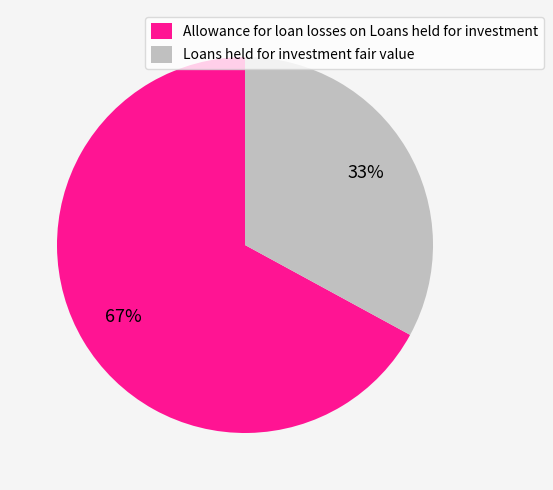

Count the number of slices in the pie.

2